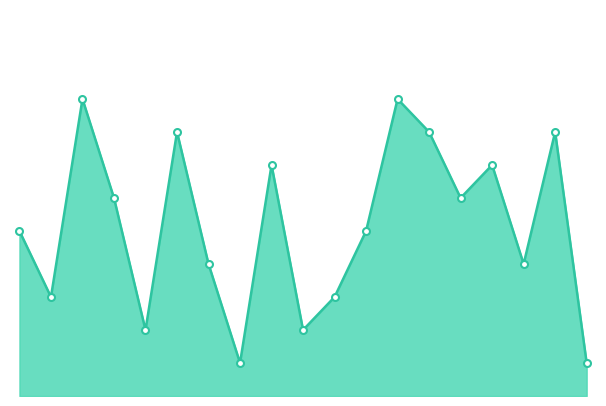

Does the chart have visible grid lines?

No